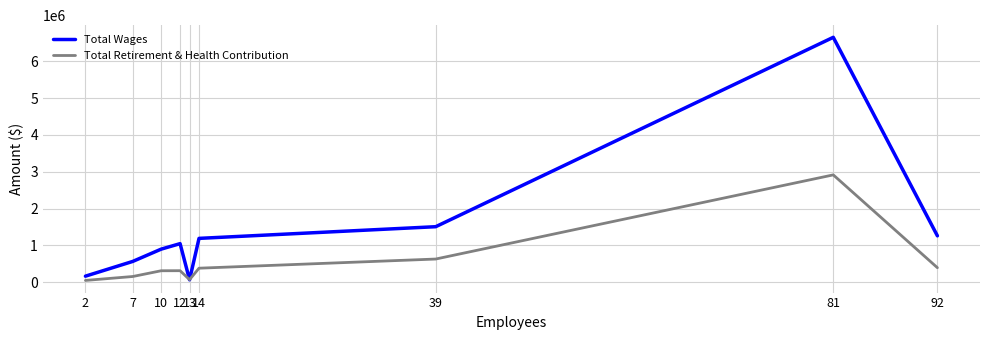

What is the difference between the second highest and second lowest values in the Total Wages series?

1342845